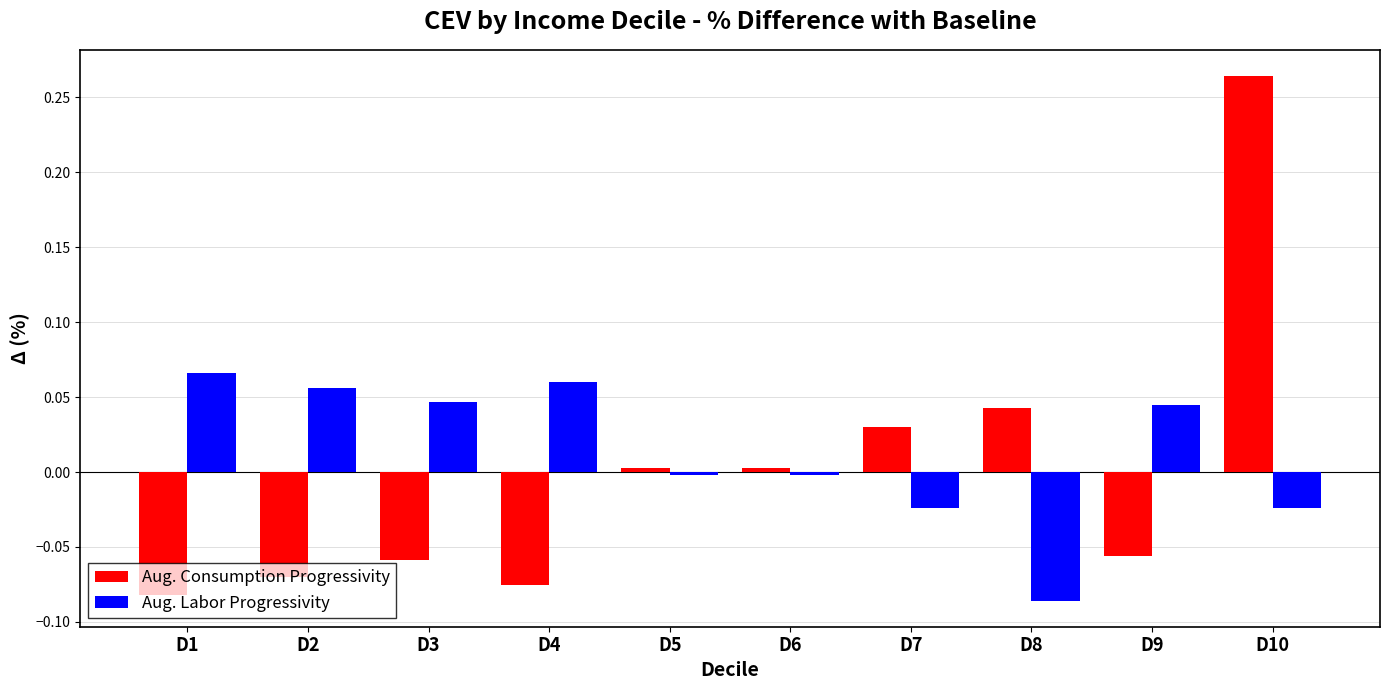

Is the value of Aug. Labor Progressivity at D2 greater than the value of Aug. Consumption Progressivity at D8?

Yes